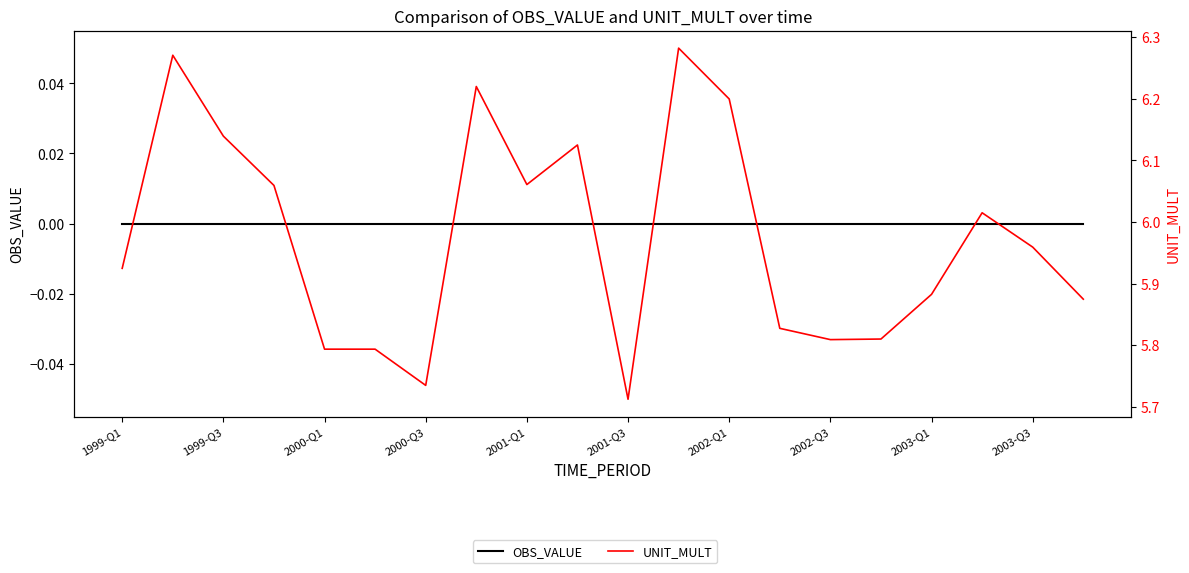

Which series has the largest range (max minus min)?

UNIT_MULT